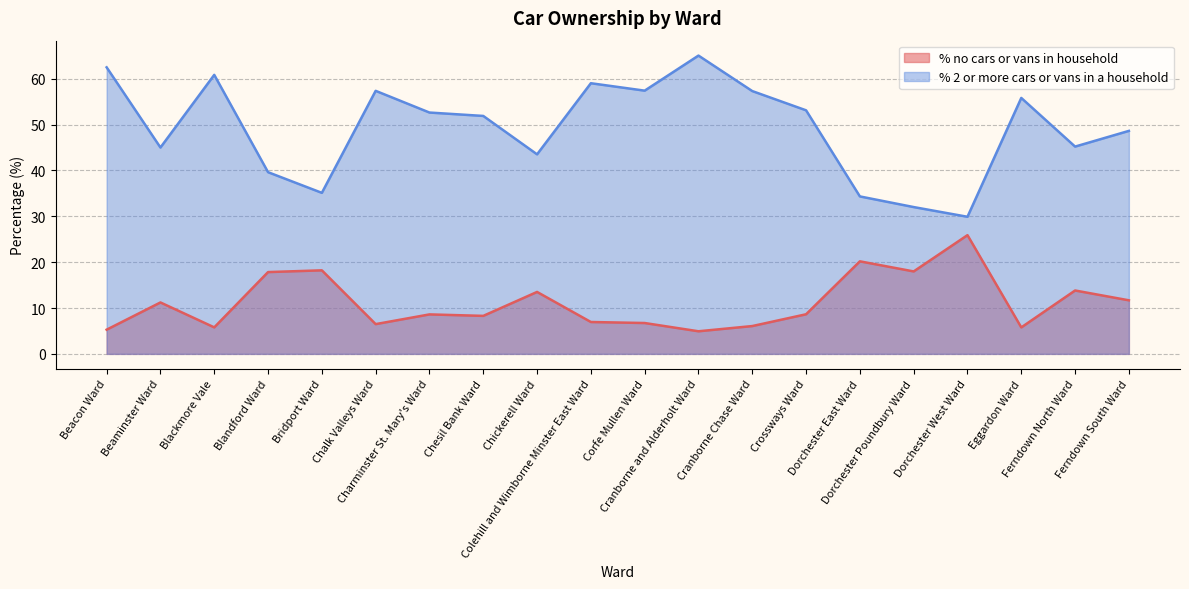

The % 2 or more cars or vans in a household series shows 110.6 at Cranborne and Alderholt Ward. True or false?

False